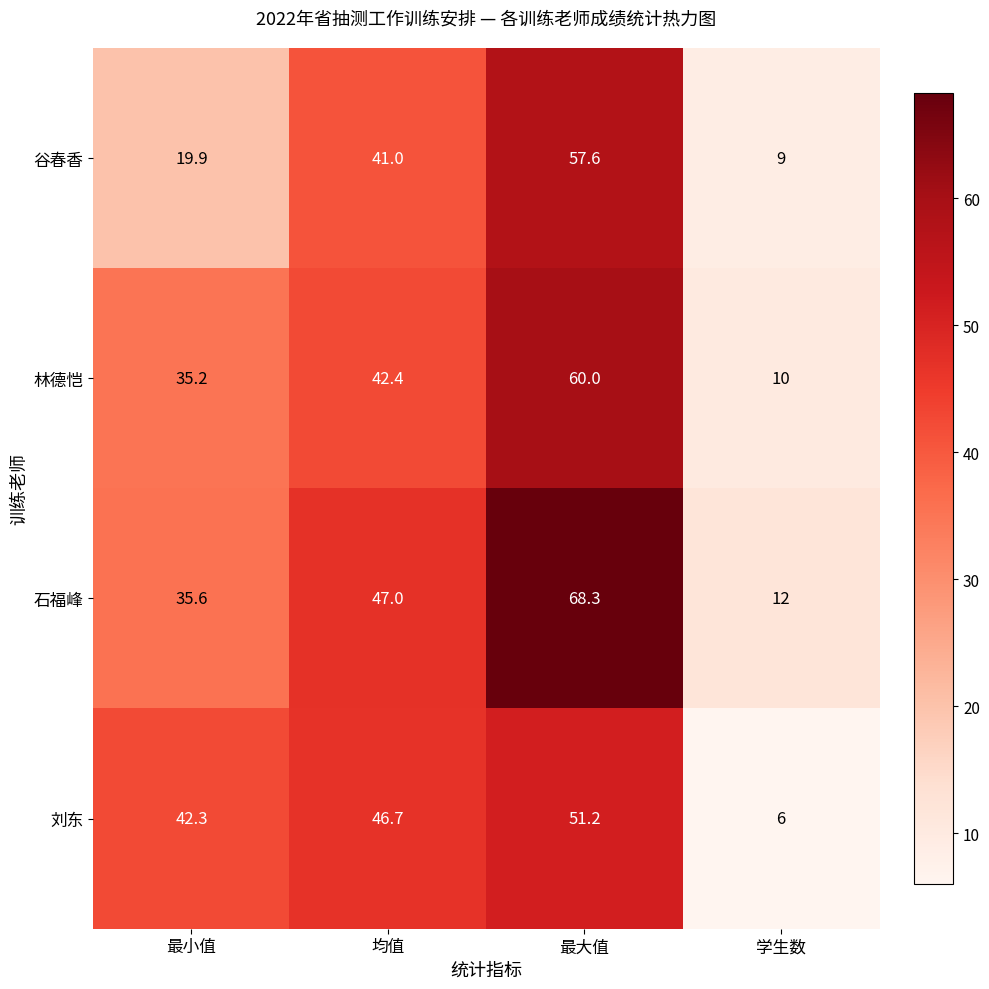

Which series changed the most between 最小值 and 最大值?

谷春香